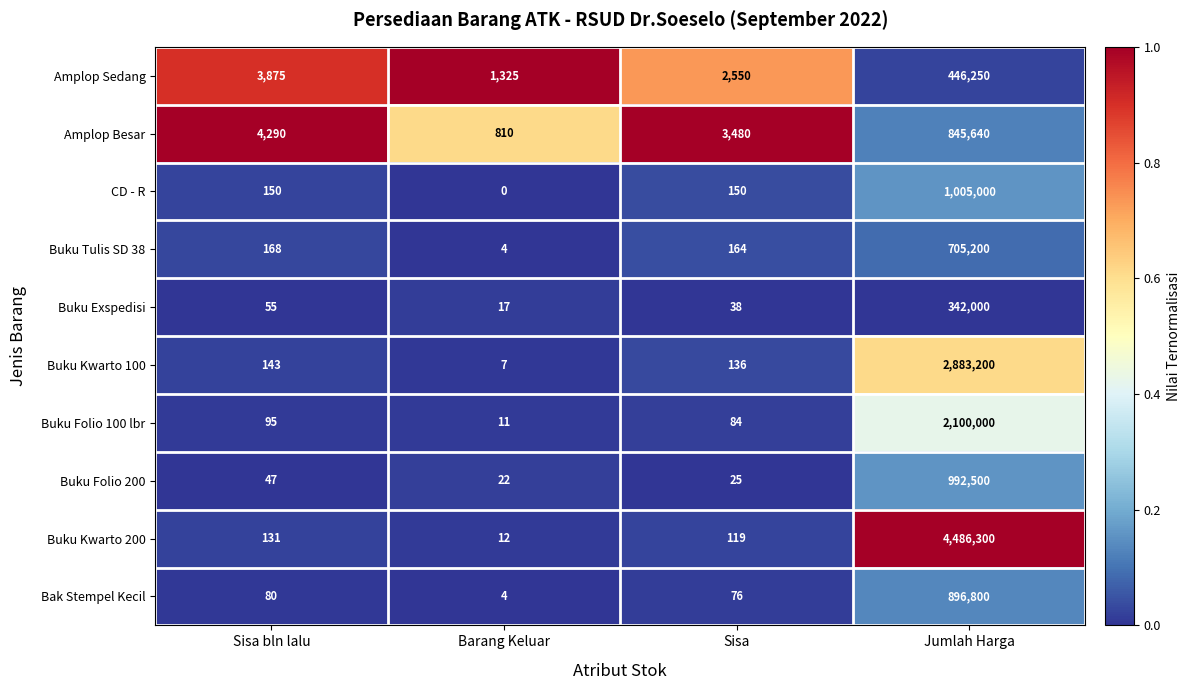

Between Barang Keluar and Jumlah Harga, which series saw the biggest shift?

Buku Kwarto 200